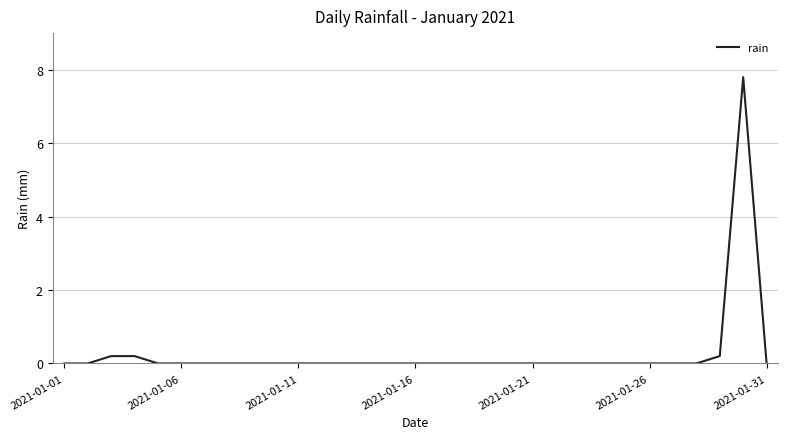

What is the difference between the maximum and minimum values?

7.8